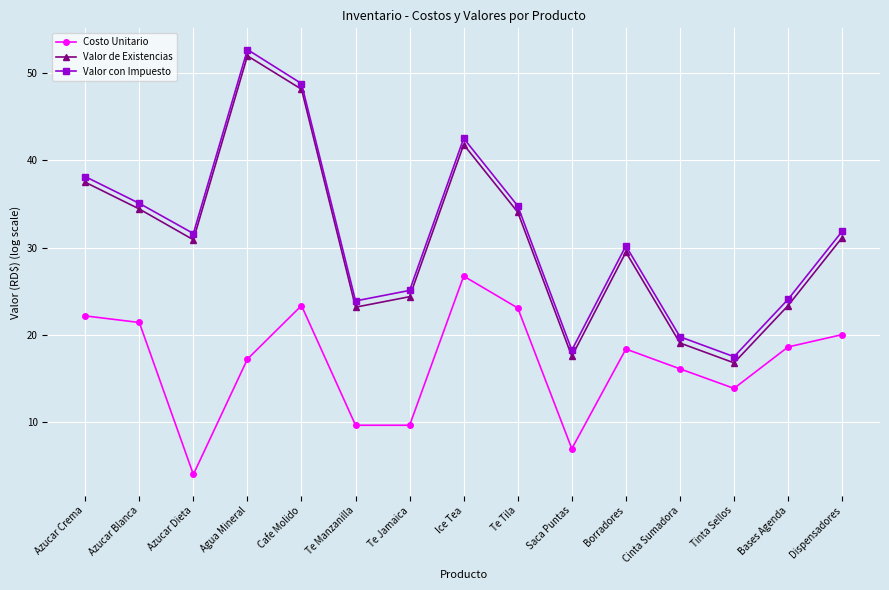

The value of Valor con Impuesto at Tinta Sellos is 17.5. True or false?

True